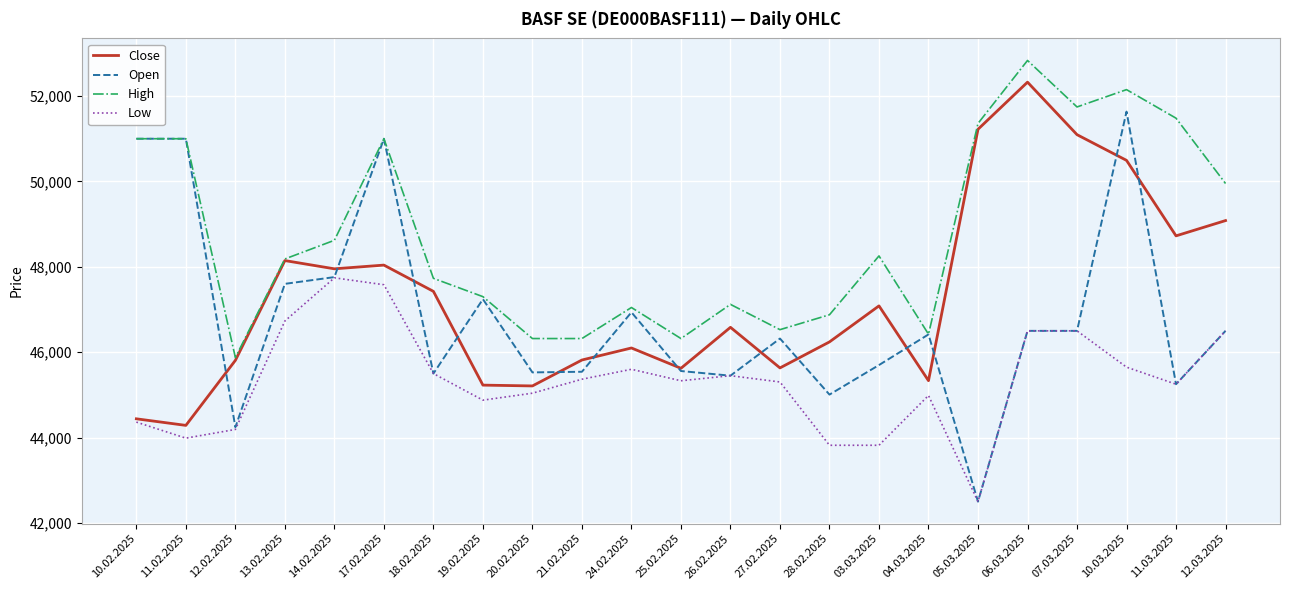

Which series has the largest range (max minus min)?

Open